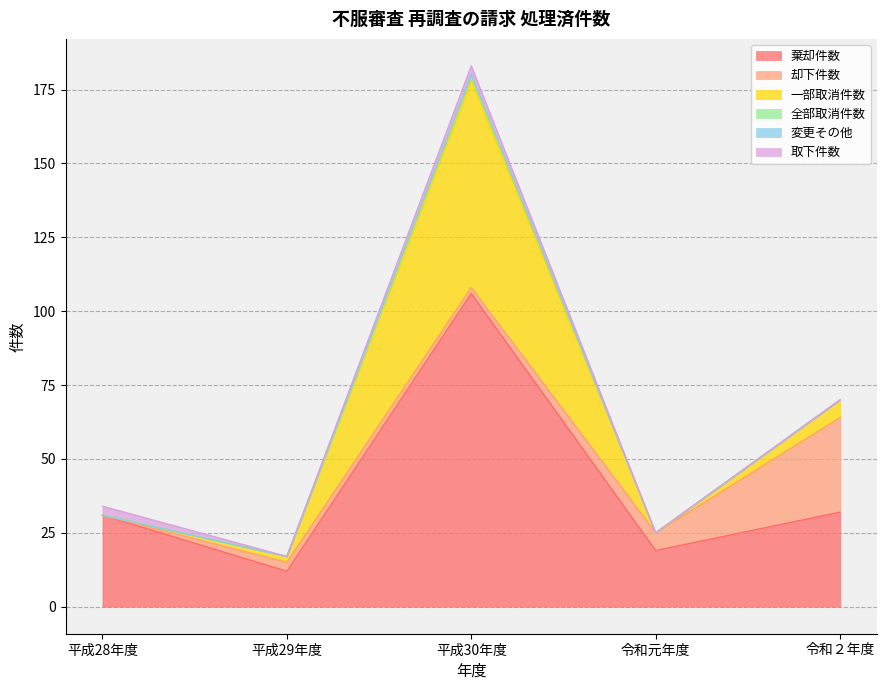

True or false: 全部取消件数 has more than 0 points higher than both neighbors.

True